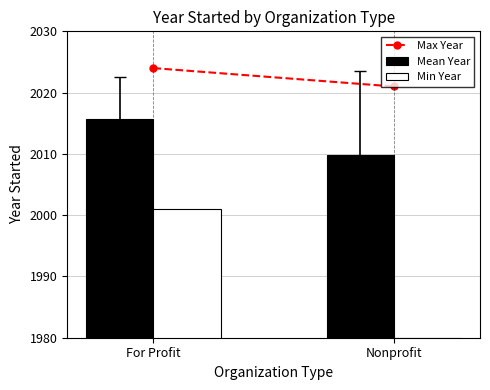

What is the label of the 2nd bar from the left?

Nonprofit